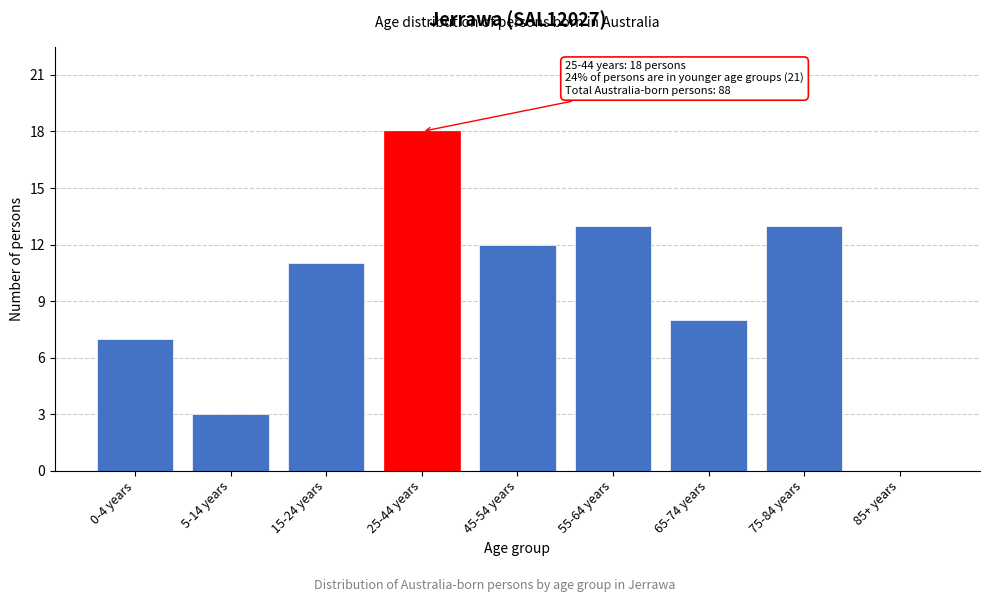

Reading right to left, transcribe all the data shown in this chart.

85+ years=0	75-84 years=13	65-74 years=8	55-64 years=13	45-54 years=12	25-44 years=18	15-24 years=11	5-14 years=3	0-4 years=7